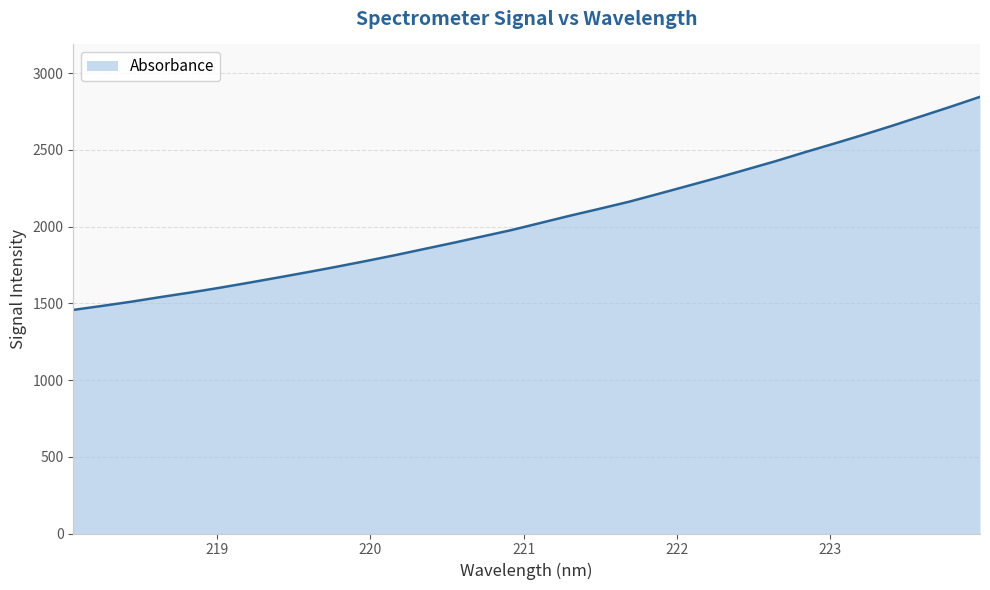

Reading left to right, what are all the values shown in this chart?

1457.1	1483.5	1511.1	1541.4	1570.3	1601.4	1634.3	1668.3	1702.8	1738.5	1775.7	1814.0	1854.5	1894.9	1936.8	1978.6	2025.5	2072.2	2116.8	2162.5	2213.5	2265.3	2317.4	2371.5	2426.1	2484.3	2540.5	2597.9	2657.5	2719.6	2781.5	2845.6